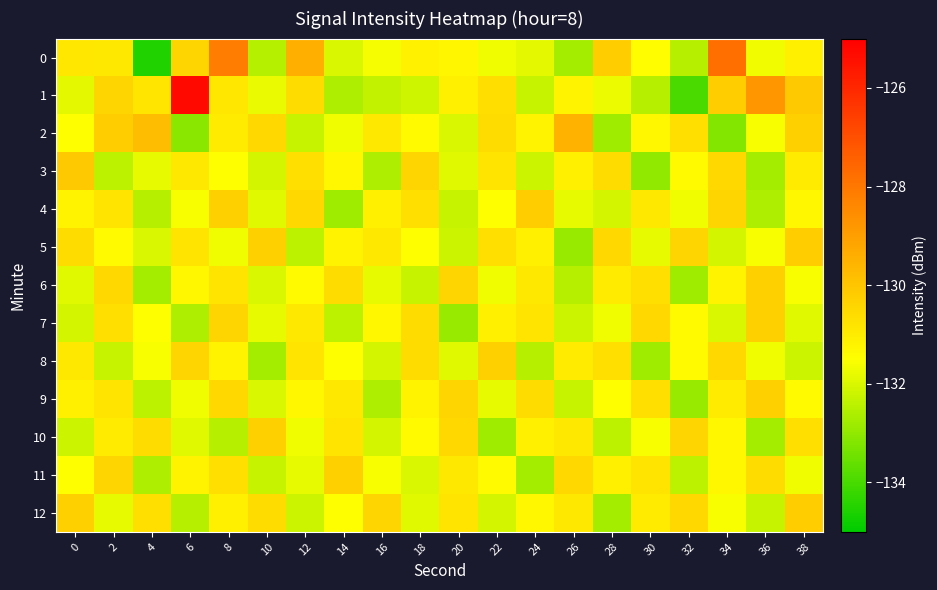

Reading left to right, extract all data points from this chart.

0: 0=-130.9	2=-130.9	4=-134.6	6=-130.4	8=-128.2	10=-132.5	12=-129.4	14=-132.0	16=-131.6	18=-131.1	20=-131.3	22=-131.7	24=-131.9	26=-132.7	28=-130.2	30=-131.5	32=-132.5	34=-127.8	36=-131.6	38=-131.1
1: 0=-131.8	2=-130.4	4=-130.8	6=-125.3	8=-130.9	10=-131.8	12=-130.6	14=-132.6	16=-132.3	18=-132.2	20=-131.1	22=-130.7	24=-132.3	26=-131.2	28=-131.7	30=-132.5	32=-133.9	34=-130.2	36=-128.8	38=-130.1
2: 0=-131.5	2=-130.2	4=-129.8	6=-133.1	8=-131.0	10=-130.5	12=-132.3	14=-131.7	16=-130.9	18=-131.4	20=-132.0	22=-130.6	24=-131.2	26=-129.5	28=-132.8	30=-131.3	32=-130.7	34=-133.2	36=-131.6	38=-130.3
3: 0=-130.1	2=-132.4	4=-131.8	6=-130.9	8=-131.5	10=-132.1	12=-130.7	14=-131.3	16=-132.6	18=-130.4	20=-131.9	22=-130.8	24=-132.2	26=-131.1	28=-130.6	30=-133.0	32=-131.4	34=-130.5	36=-132.7	38=-131.0
4: 0=-131.2	2=-130.8	4=-132.5	6=-131.6	8=-130.3	10=-131.9	12=-130.5	14=-132.8	16=-131.1	18=-130.7	20=-132.3	22=-131.5	24=-130.2	26=-131.8	28=-132.1	30=-130.9	32=-131.7	34=-130.4	36=-132.6	38=-131.3
5: 0=-130.6	2=-131.4	4=-132.0	6=-130.8	8=-131.7	10=-130.3	12=-132.4	14=-131.2	16=-130.9	18=-131.5	20=-132.2	22=-130.7	24=-131.1	26=-132.9	28=-130.5	30=-131.8	32=-130.4	34=-132.1	36=-131.6	38=-130.2
6: 0=-131.9	2=-130.5	4=-132.7	6=-131.3	8=-130.8	10=-132.0	12=-131.4	14=-130.6	16=-131.8	18=-132.3	20=-130.4	22=-131.7	24=-130.9	26=-132.5	28=-131.0	30=-130.7	32=-132.8	34=-131.2	36=-130.3	38=-131.6
7: 0=-132.1	2=-130.7	4=-131.5	6=-132.6	8=-130.4	10=-131.8	12=-130.9	14=-132.4	16=-131.3	18=-130.6	20=-132.9	22=-131.1	24=-130.8	26=-132.2	28=-131.7	30=-130.5	32=-131.4	34=-132.0	36=-130.3	38=-131.9
8: 0=-130.9	2=-132.3	4=-131.6	6=-130.4	8=-131.2	10=-132.7	12=-130.8	14=-131.5	16=-132.1	18=-130.6	20=-131.9	22=-130.3	24=-132.5	26=-131.0	28=-130.7	30=-132.8	32=-131.4	34=-130.5	36=-131.7	38=-132.2
9: 0=-131.1	2=-130.8	4=-132.4	6=-131.7	8=-130.5	10=-132.0	12=-131.3	14=-130.9	16=-132.6	18=-131.2	20=-130.4	22=-131.8	24=-130.6	26=-132.3	28=-131.5	30=-130.7	32=-132.9	34=-131.0	36=-130.3	38=-131.4
10: 0=-132.2	2=-131.0	4=-130.6	6=-131.9	8=-132.5	10=-130.3	12=-131.7	14=-130.8	16=-132.1	18=-131.4	20=-130.5	22=-132.8	24=-131.1	26=-130.9	28=-132.4	30=-131.6	32=-130.4	34=-131.3	36=-132.7	38=-130.7
11: 0=-131.5	2=-130.4	4=-132.6	6=-131.2	8=-130.7	10=-132.3	12=-131.8	14=-130.3	16=-131.6	18=-132.0	20=-130.9	22=-131.4	24=-132.7	26=-130.5	28=-131.1	30=-130.8	32=-132.4	34=-131.3	36=-130.6	38=-131.7
12: 0=-130.3	2=-131.8	4=-130.7	6=-132.5	8=-131.1	10=-130.6	12=-132.2	14=-131.5	16=-130.4	18=-131.9	20=-130.8	22=-132.1	24=-131.3	26=-130.9	28=-132.7	30=-131.0	32=-130.5	34=-131.6	36=-132.3	38=-130.2